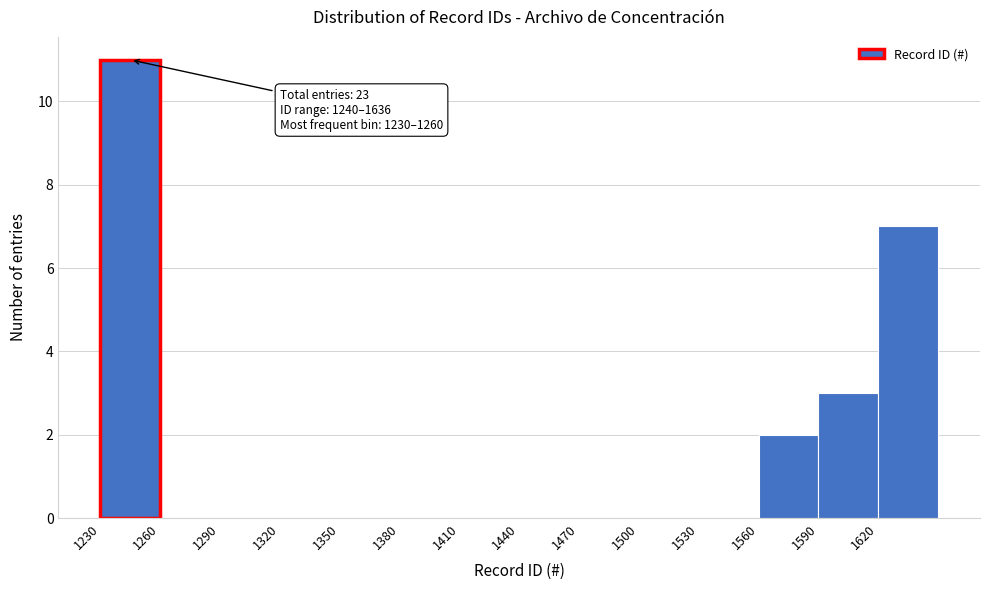

Over which range of the x-axis is the bar tallest?

1230 to 1260